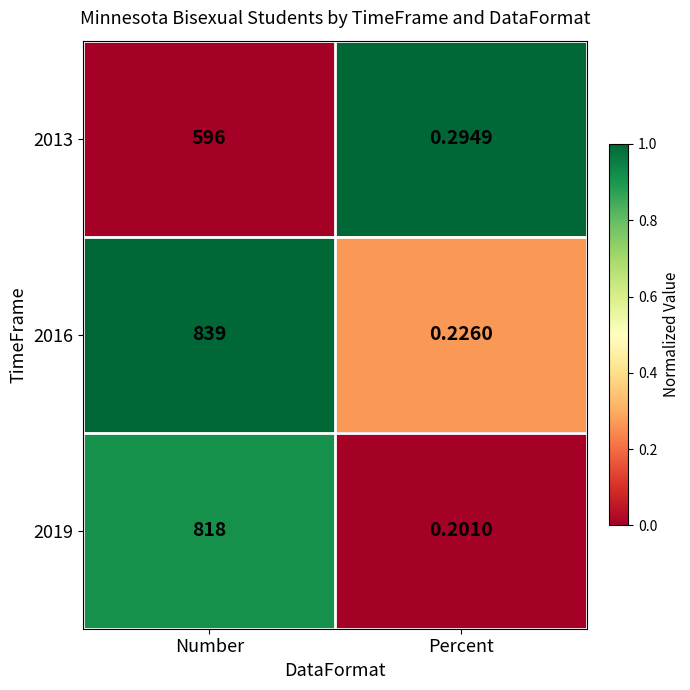

Which series changed the most between Number and Percent?

2016